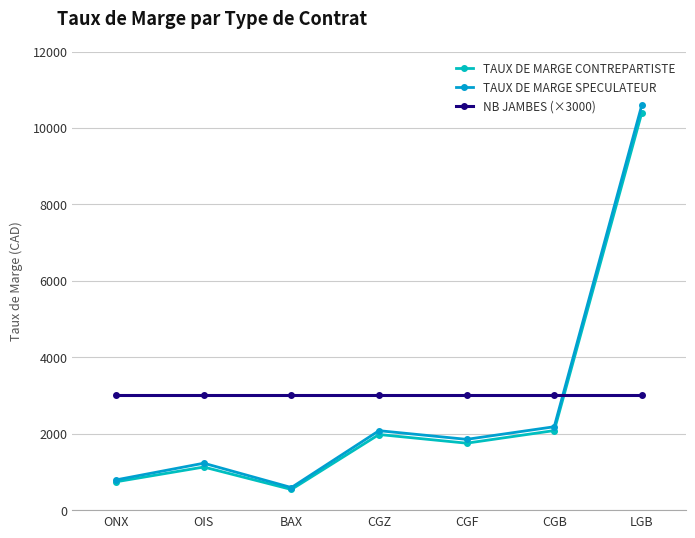

Reading left to right, list all the values displayed in this chart.

TAUX DE MARGE CONTREPARTISTE: 742	1128	541	1979	1752	2082	10403
TAUX DE MARGE SPECULATEUR: 792	1228	591	2079	1852	2182	10603
NB JAMBES (×3000): 3000	3000	3000	3000	3000	3000	3000